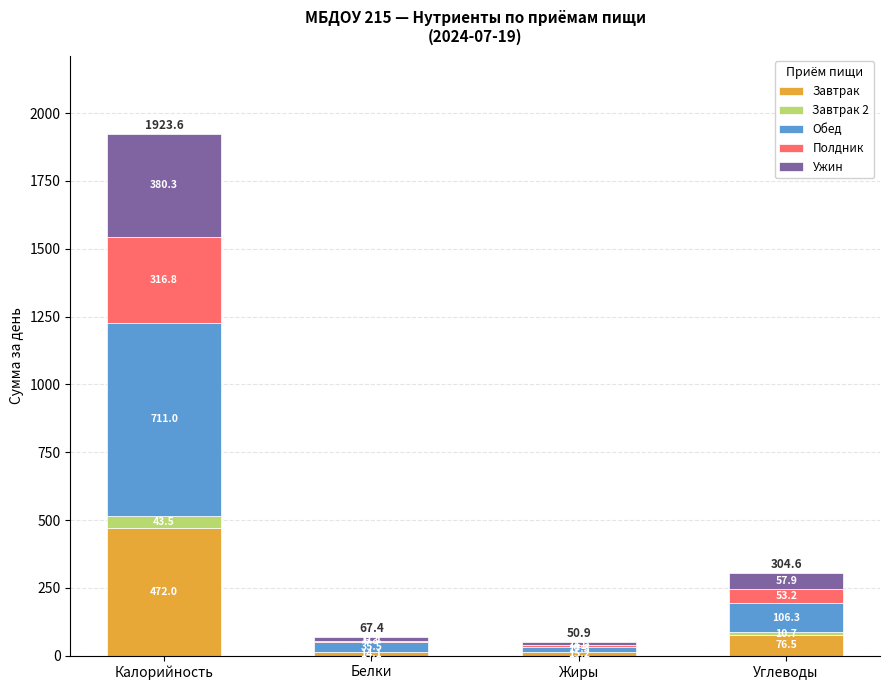

Reading left to right, list the values for the Завтрак series.

Калорийность=472.0	Белки=14.1	Жиры=15.2	Углеводы=76.5